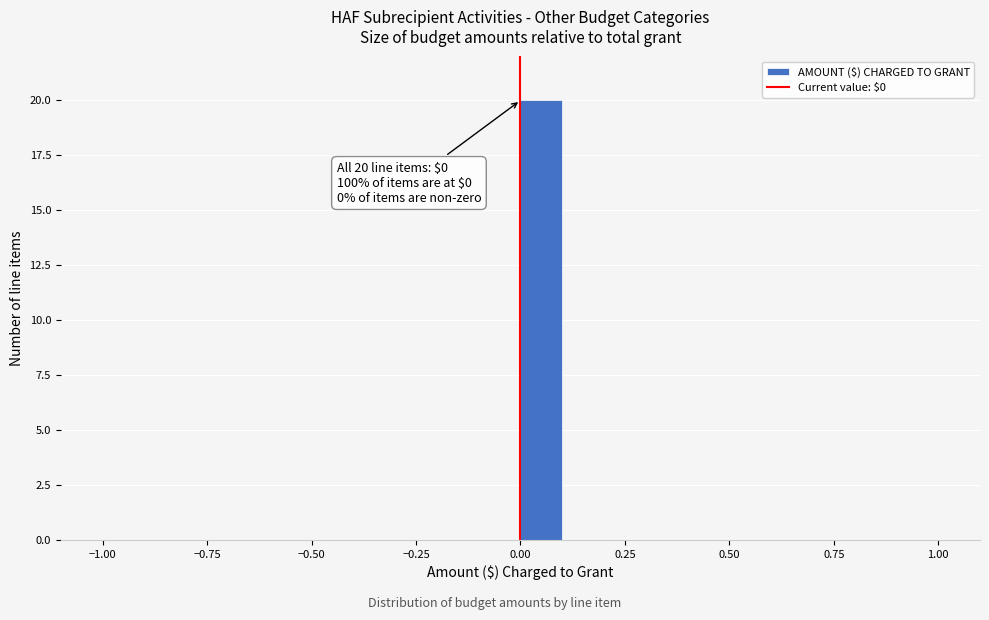

Read against the x-axis, roughly where is the centre of the tallest bar?

0.05